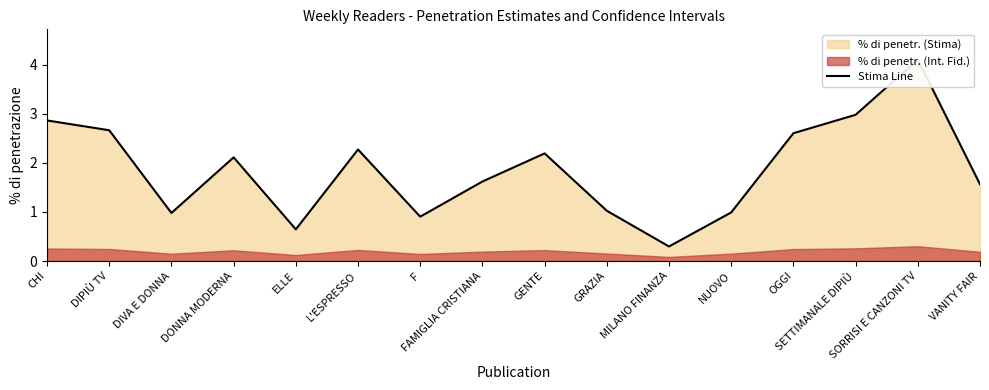

Where does the data first go above 2?

CHI